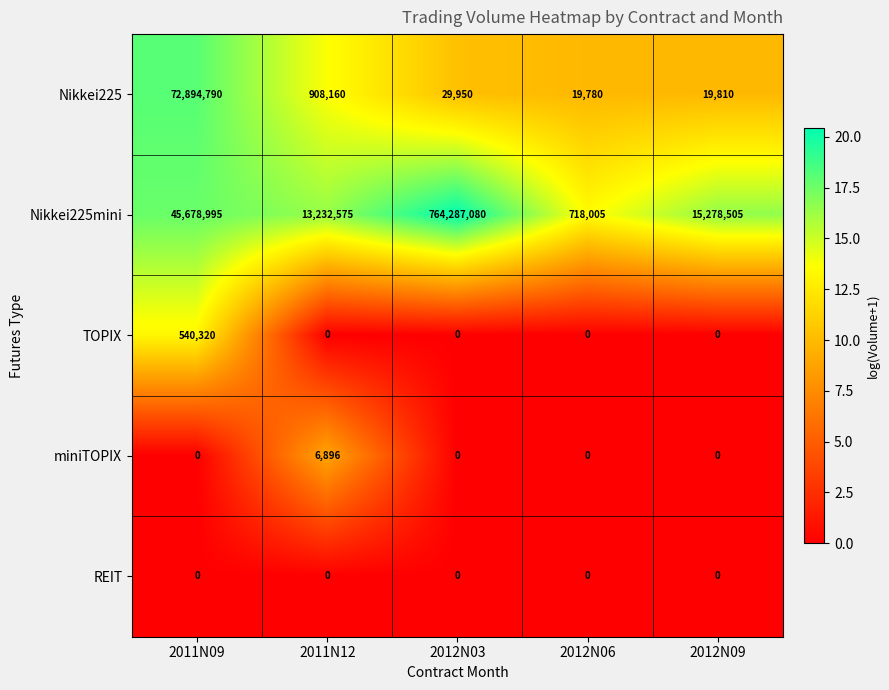

What is the lowest value of the Nikkei225 series?

19780